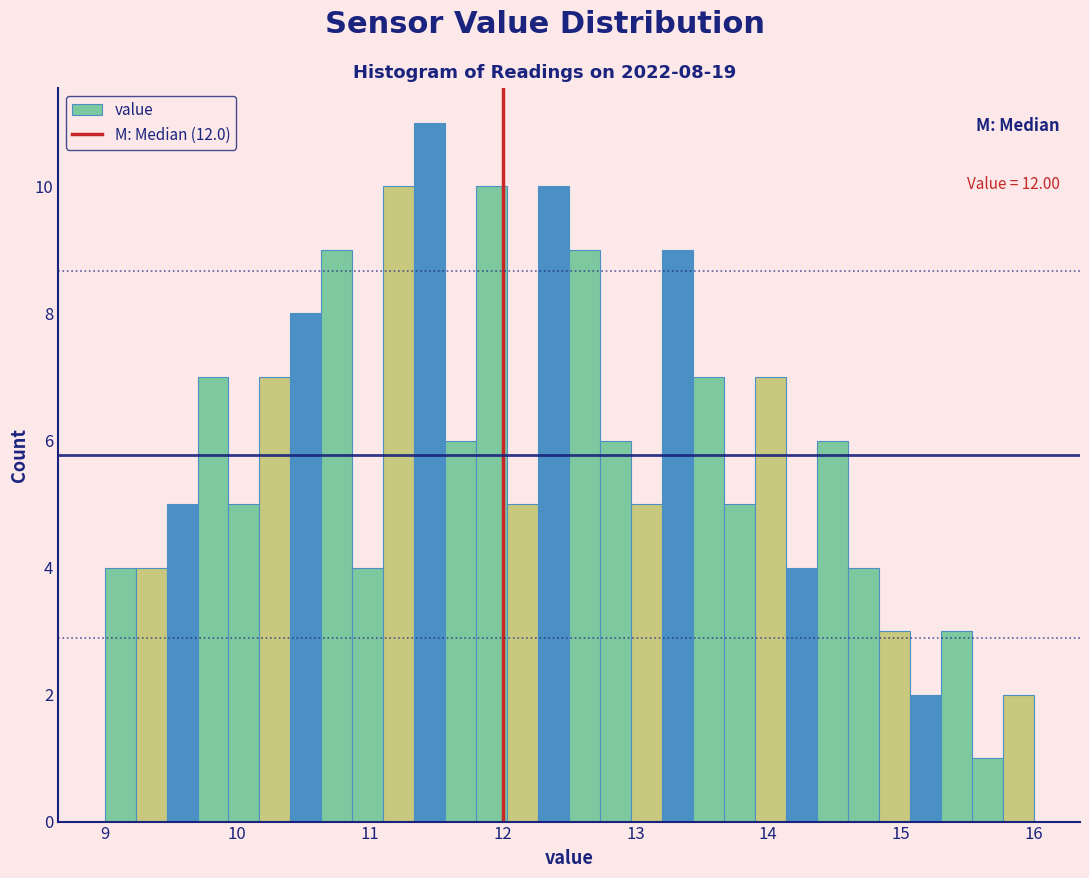

Around what value on the x-axis is the tallest bar? Give the approximate position of its centre, as read against the axis.

11.5